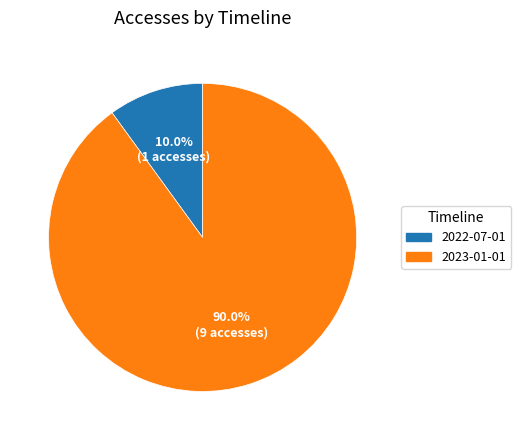

Does 2022-07-01 represent more than half of the total?

No